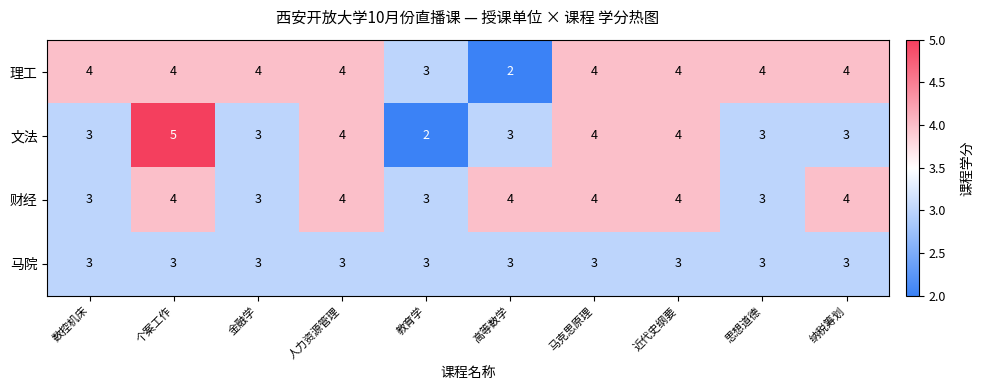

What is the maximum value shown in the chart?

5